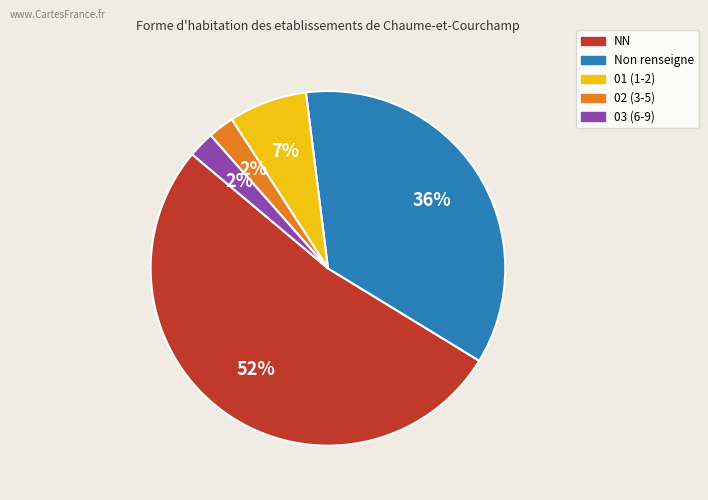

Count the number of slices in the pie.

5